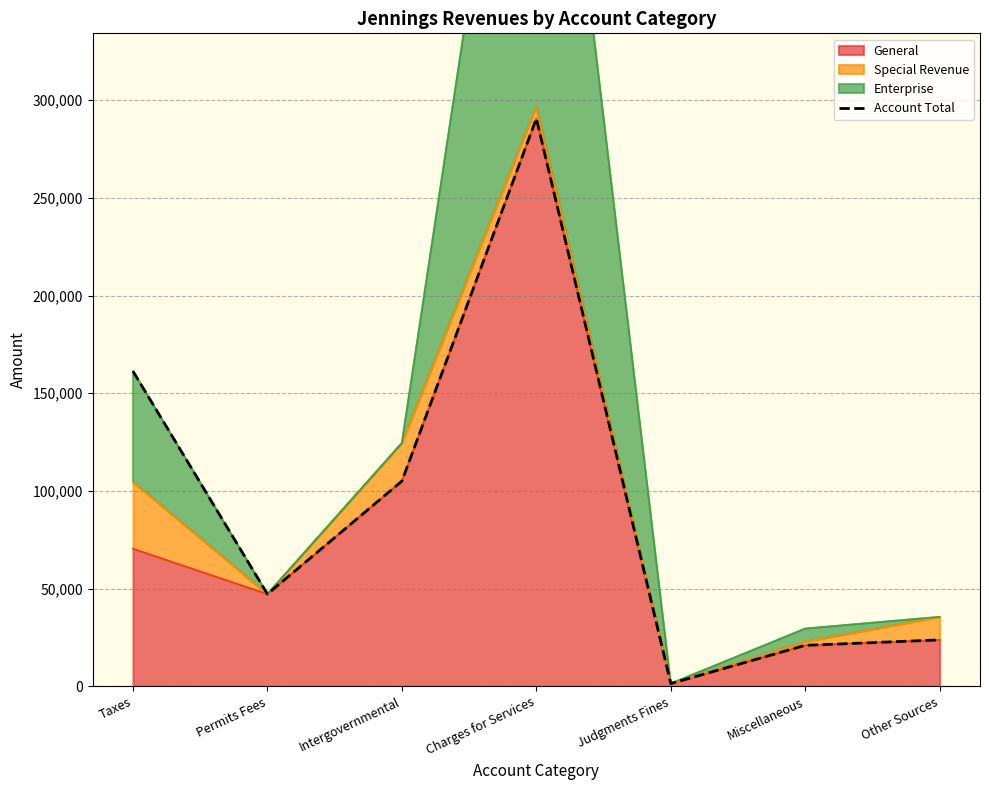

What is the difference between the values at Taxes and Charges for Services?

129336